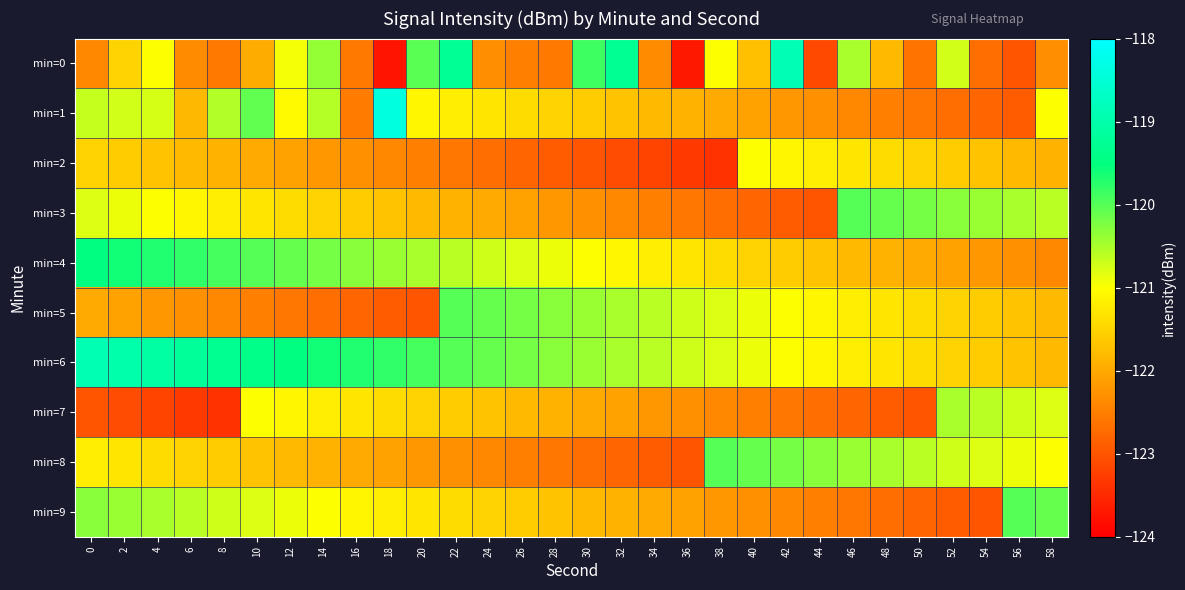

Reading left to right, list all the values displayed in this chart.

min=0: 0=-122.4	2=-121.5	4=-121.0	6=-122.3	8=-122.6	10=-122.0	12=-120.9	14=-120.4	16=-122.6	18=-123.7	20=-120.0	22=-119.2	24=-122.3	26=-122.5	28=-122.5	30=-119.9	32=-119.3	34=-122.4	36=-123.7	38=-121.0	40=-121.7	42=-118.9	44=-123.2	46=-120.5	48=-121.8	50=-122.6	52=-120.7	54=-122.7	56=-123.0	58=-122.3
min=1: 0=-120.7	2=-120.7	4=-120.7	6=-121.8	8=-120.6	10=-120.1	12=-121.1	14=-120.6	16=-122.5	18=-118.4	20=-121.1	22=-121.2	24=-121.3	26=-121.4	28=-121.5	30=-121.6	32=-121.7	34=-121.8	36=-121.9	38=-122.0	40=-122.1	42=-122.2	44=-122.3	46=-122.4	48=-122.5	50=-122.6	52=-122.7	54=-122.8	56=-122.9	58=-121.0
min=2: 0=-121.5	2=-121.6	4=-121.7	6=-121.8	8=-121.9	10=-122.0	12=-122.1	14=-122.2	16=-122.3	18=-122.4	20=-122.5	22=-122.6	24=-122.7	26=-122.8	28=-122.9	30=-123.0	32=-123.1	34=-123.2	36=-123.3	38=-123.4	40=-121.0	42=-121.1	44=-121.2	46=-121.3	48=-121.4	50=-121.5	52=-121.6	54=-121.7	56=-121.8	58=-121.9
min=3: 0=-120.8	2=-120.9	4=-121.0	6=-121.1	8=-121.2	10=-121.3	12=-121.4	14=-121.5	16=-121.6	18=-121.7	20=-121.8	22=-121.9	24=-122.0	26=-122.1	28=-122.2	30=-122.3	32=-122.4	34=-122.5	36=-122.6	38=-122.7	40=-122.8	42=-122.9	44=-123.0	46=-120.0	48=-120.1	50=-120.2	52=-120.3	54=-120.4	56=-120.5	58=-120.6
min=4: 0=-119.5	2=-119.6	4=-119.7	6=-119.8	8=-119.9	10=-120.0	12=-120.1	14=-120.2	16=-120.3	18=-120.4	20=-120.5	22=-120.6	24=-120.7	26=-120.8	28=-120.9	30=-121.0	32=-121.1	34=-121.2	36=-121.3	38=-121.4	40=-121.5	42=-121.6	44=-121.7	46=-121.8	48=-121.9	50=-122.0	52=-122.1	54=-122.2	56=-122.3	58=-122.4
min=5: 0=-122.0	2=-122.1	4=-122.2	6=-122.3	8=-122.4	10=-122.5	12=-122.6	14=-122.7	16=-122.8	18=-122.9	20=-123.0	22=-120.0	24=-120.1	26=-120.2	28=-120.3	30=-120.4	32=-120.5	34=-120.6	36=-120.7	38=-120.8	40=-120.9	42=-121.0	44=-121.1	46=-121.2	48=-121.3	50=-121.4	52=-121.5	54=-121.6	56=-121.7	58=-121.8
min=6: 0=-118.9	2=-119.0	4=-119.1	6=-119.2	8=-119.3	10=-119.4	12=-119.5	14=-119.6	16=-119.7	18=-119.8	20=-119.9	22=-120.0	24=-120.1	26=-120.2	28=-120.3	30=-120.4	32=-120.5	34=-120.6	36=-120.7	38=-120.8	40=-120.9	42=-121.0	44=-121.1	46=-121.2	48=-121.3	50=-121.4	52=-121.5	54=-121.6	56=-121.7	58=-121.8
min=7: 0=-123.0	2=-123.1	4=-123.2	6=-123.3	8=-123.4	10=-121.0	12=-121.1	14=-121.2	16=-121.3	18=-121.4	20=-121.5	22=-121.6	24=-121.7	26=-121.8	28=-121.9	30=-122.0	32=-122.1	34=-122.2	36=-122.3	38=-122.4	40=-122.5	42=-122.6	44=-122.7	46=-122.8	48=-122.9	50=-123.0	52=-120.5	54=-120.6	56=-120.7	58=-120.8
min=8: 0=-121.2	2=-121.3	4=-121.4	6=-121.5	8=-121.6	10=-121.7	12=-121.8	14=-121.9	16=-122.0	18=-122.1	20=-122.2	22=-122.3	24=-122.4	26=-122.5	28=-122.6	30=-122.7	32=-122.8	34=-122.9	36=-123.0	38=-120.0	40=-120.1	42=-120.2	44=-120.3	46=-120.4	48=-120.5	50=-120.6	52=-120.7	54=-120.8	56=-120.9	58=-121.0
min=9: 0=-120.3	2=-120.4	4=-120.5	6=-120.6	8=-120.7	10=-120.8	12=-120.9	14=-121.0	16=-121.1	18=-121.2	20=-121.3	22=-121.4	24=-121.5	26=-121.6	28=-121.7	30=-121.8	32=-121.9	34=-122.0	36=-122.1	38=-122.2	40=-122.3	42=-122.4	44=-122.5	46=-122.6	48=-122.7	50=-122.8	52=-122.9	54=-123.0	56=-120.0	58=-120.1